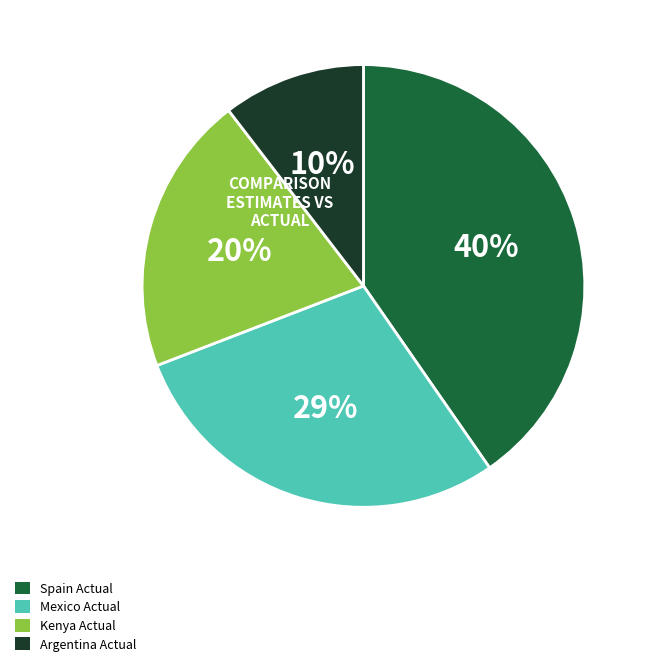

True or false: Spain Actual accounts for 40% of the total.

True